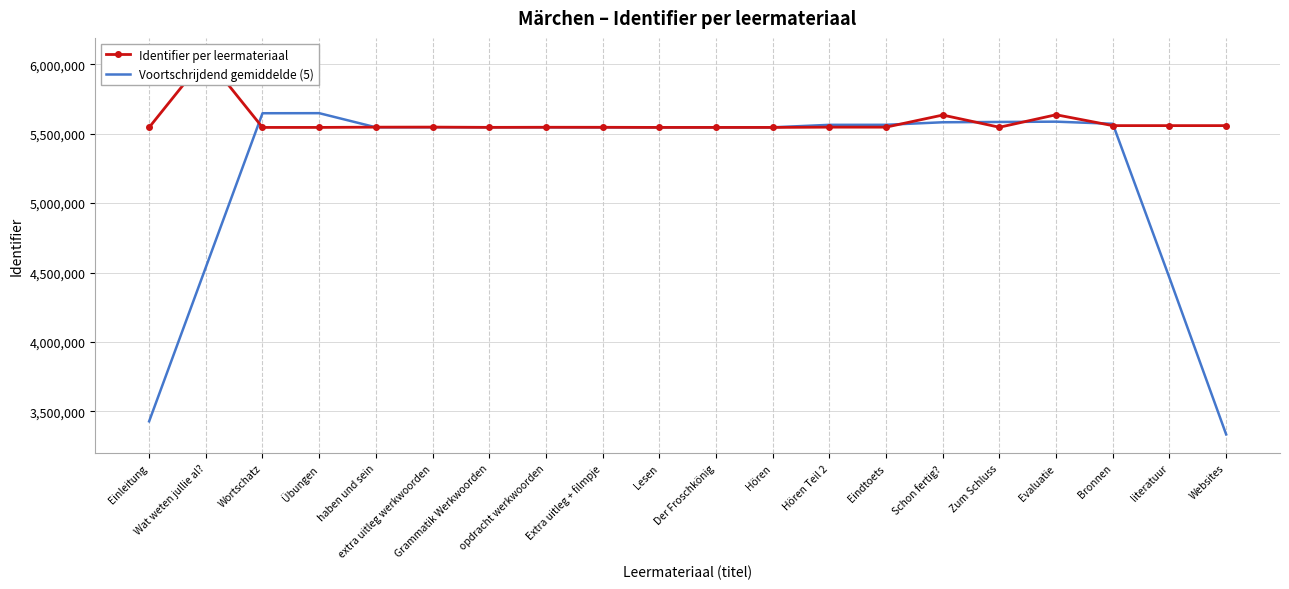

The value of Identifier per leermateriaal at Der Froschkönig is 5544787.0. True or false?

True